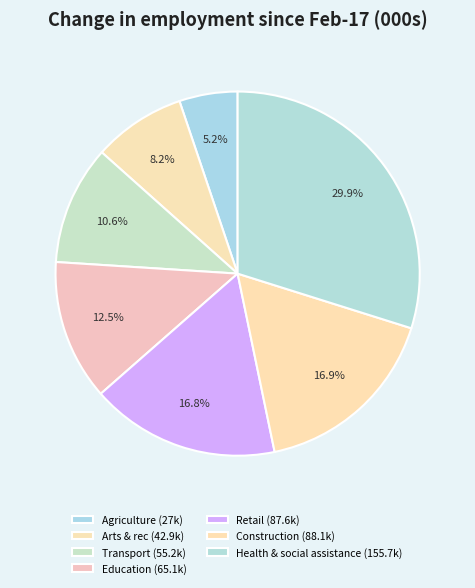

What is the ratio of the value at Retail to the value at Transport?

1.6